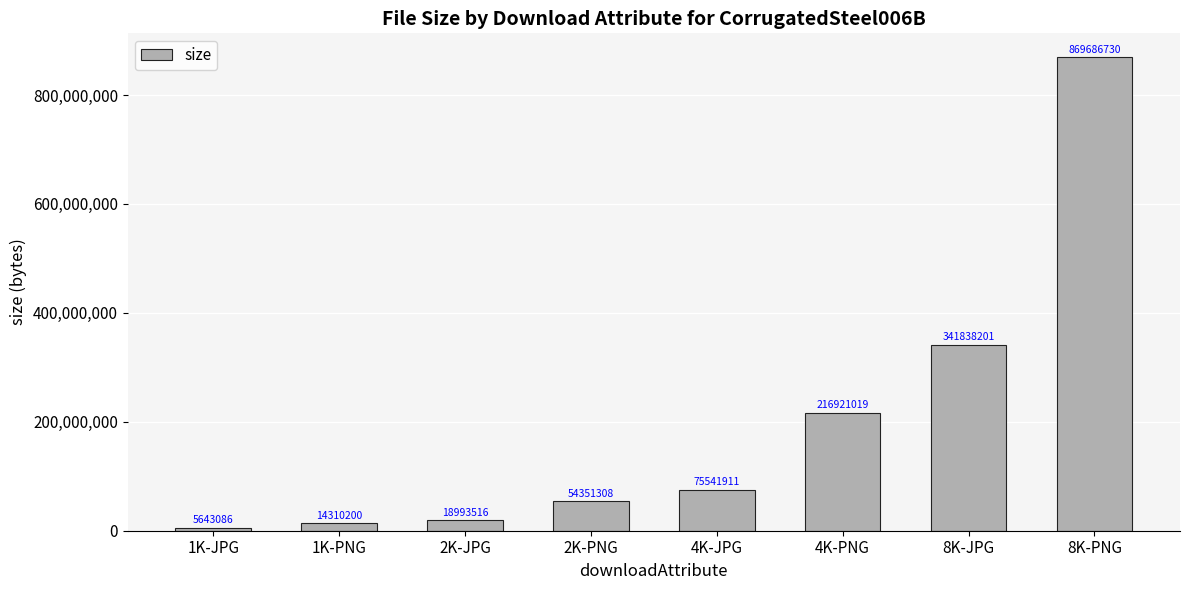

What value does the data have at 1K-PNG, to the nearest 50?

14310200